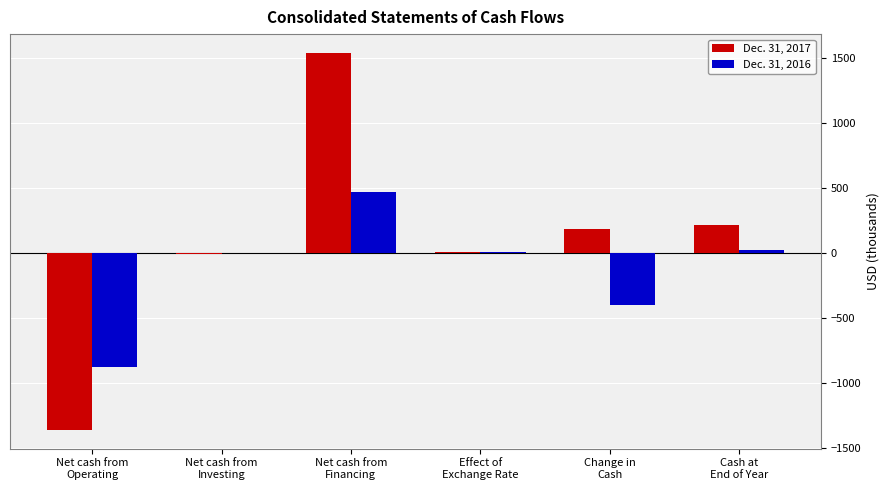

How many data points does each series have?

6